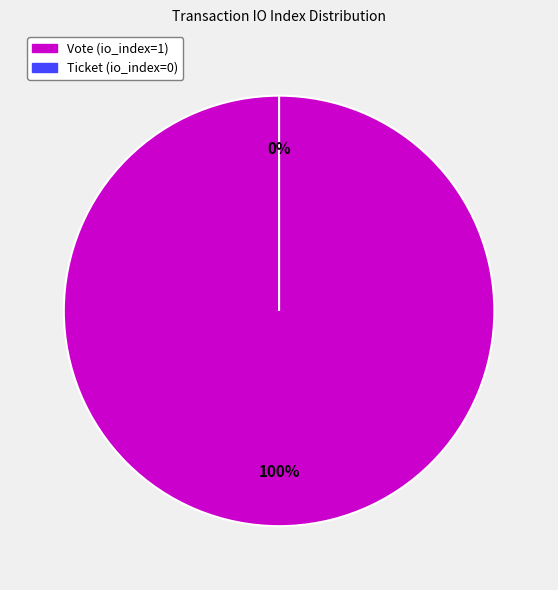

Which category has the biggest portion of the pie?

Vote